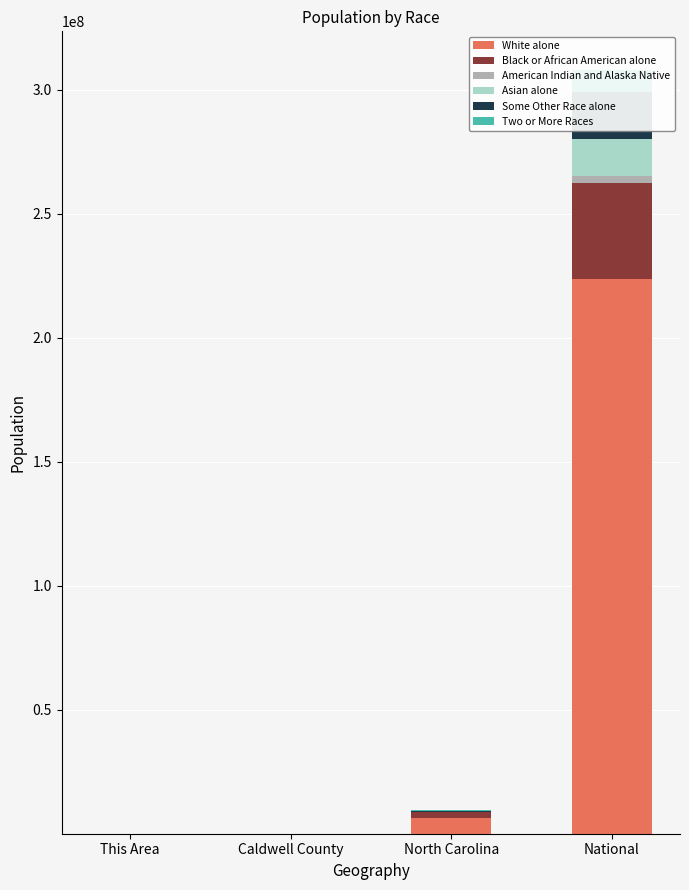

List the labels in order of American Indian and Alaska Native value, largest first.

National, North Carolina, Caldwell County, This Area